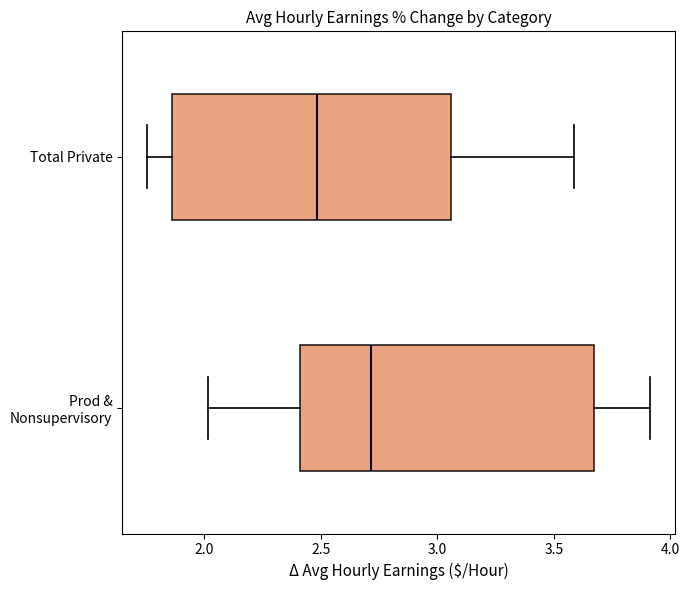

Reading bottom to top, transcribe this box plot: for each box, give where its median line is, the range the box spans, and where its two whiskers end, as read against the x-axis. The values are not printed on the chart, so give them approximately, as read against the axis.

Prod & Nonsupervisory: median 2.70, box 2.40 to 3.65, whiskers 2.00 to 3.90
Total Private: median 2.50, box 1.85 to 3.05, whiskers 1.75 to 3.60